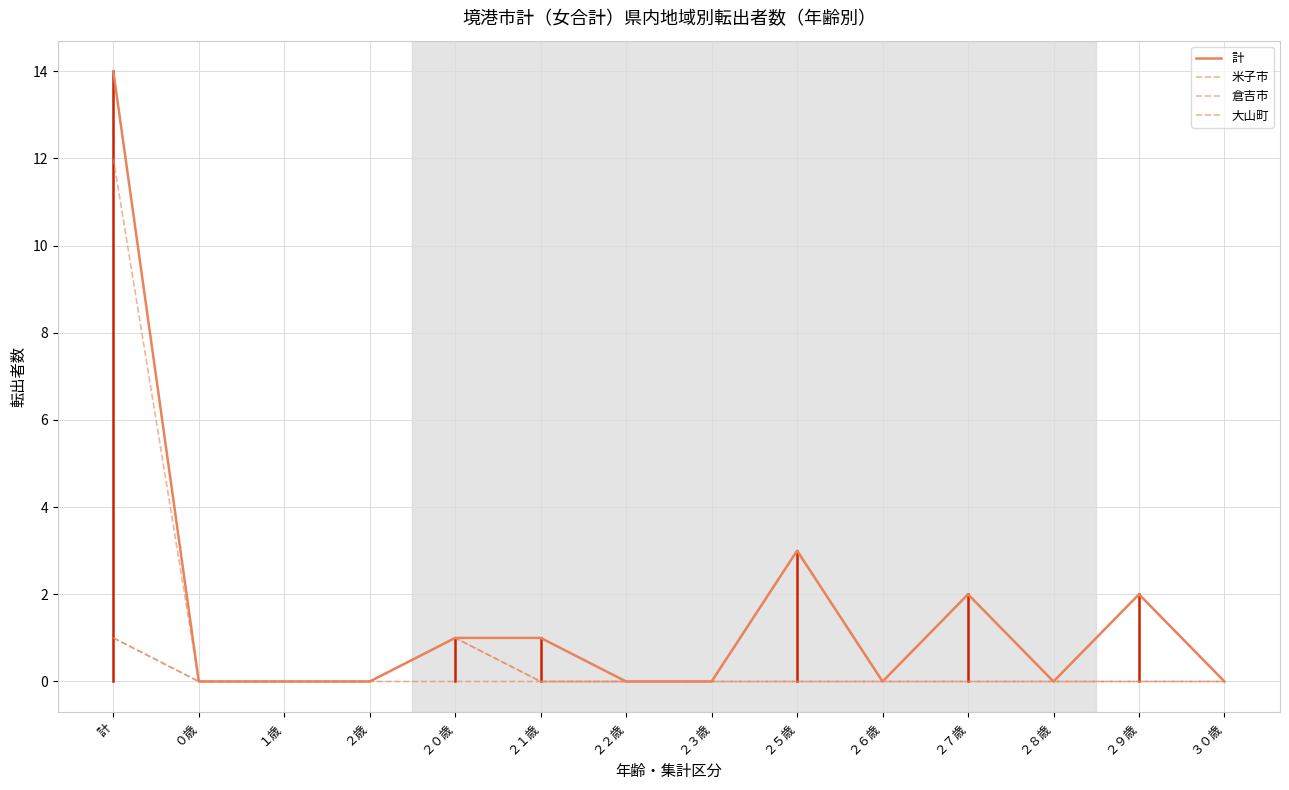

Which has a higher value, ２７歳 or ２５歳?

２５歳